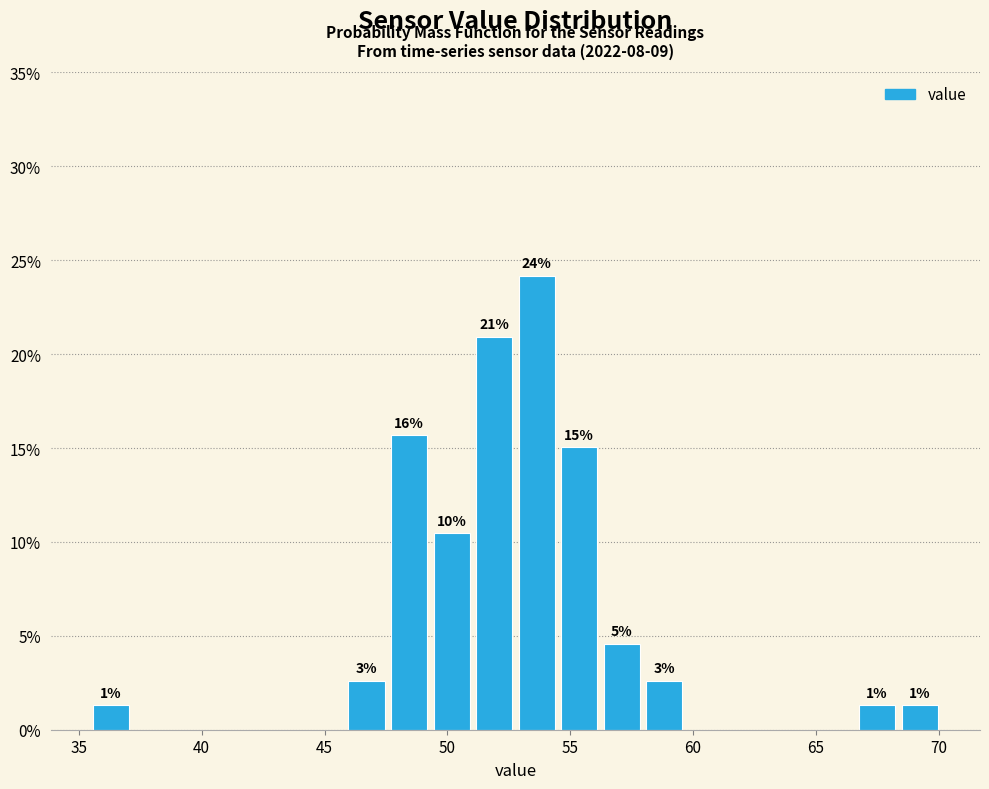

Around what value on the x-axis is the tallest bar? Give the approximate position of its centre, as read against the axis.

53.5